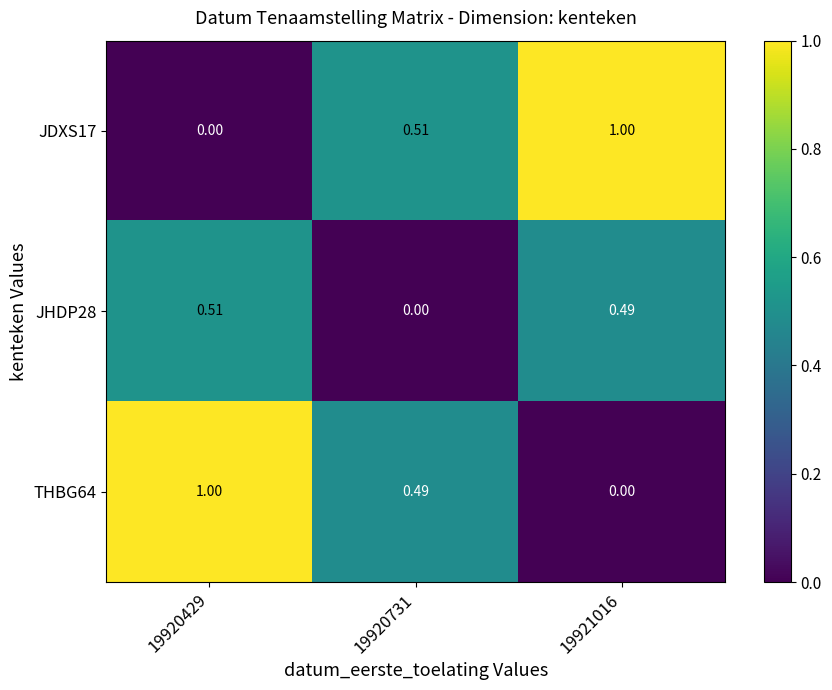

Is the value of JDXS17 at 19920731 greater than the value of THBG64 at 19920731?

Yes